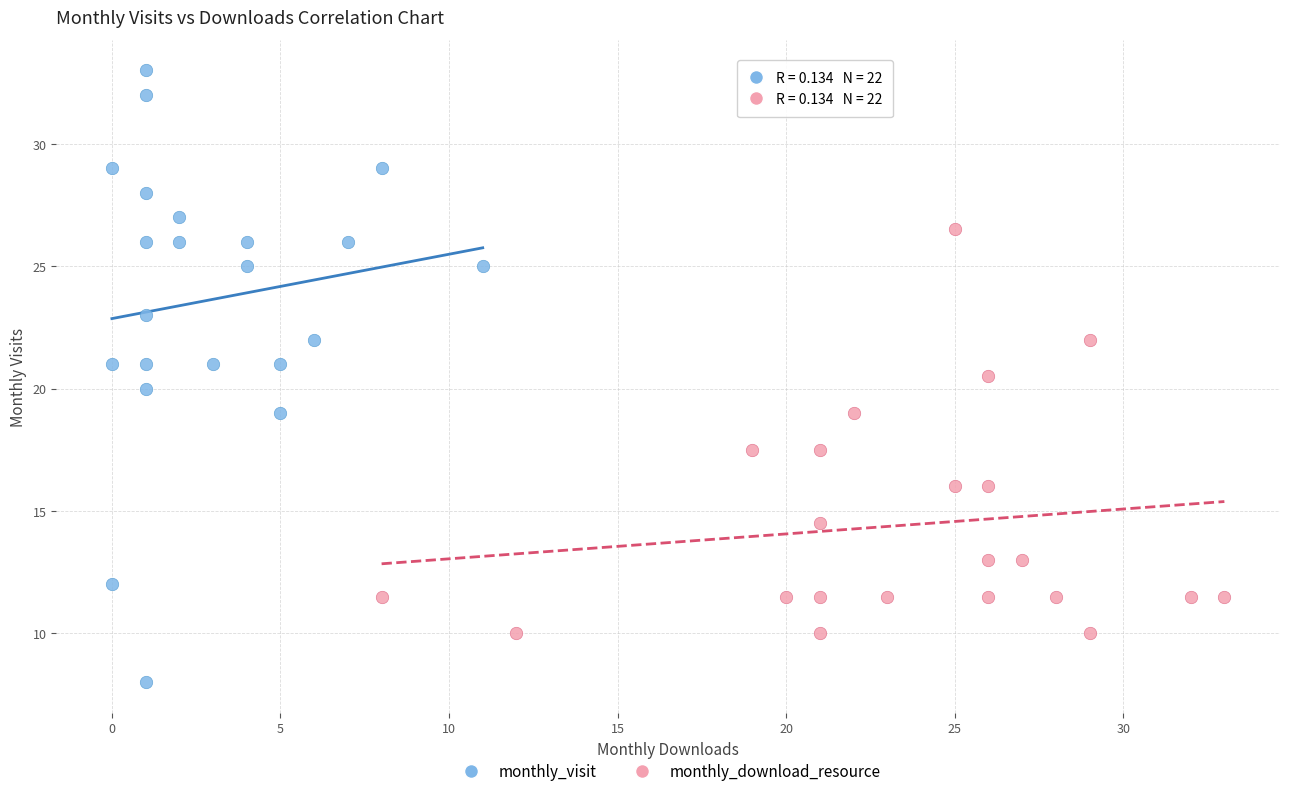

Which series contains the highest Y value?

monthly_visit